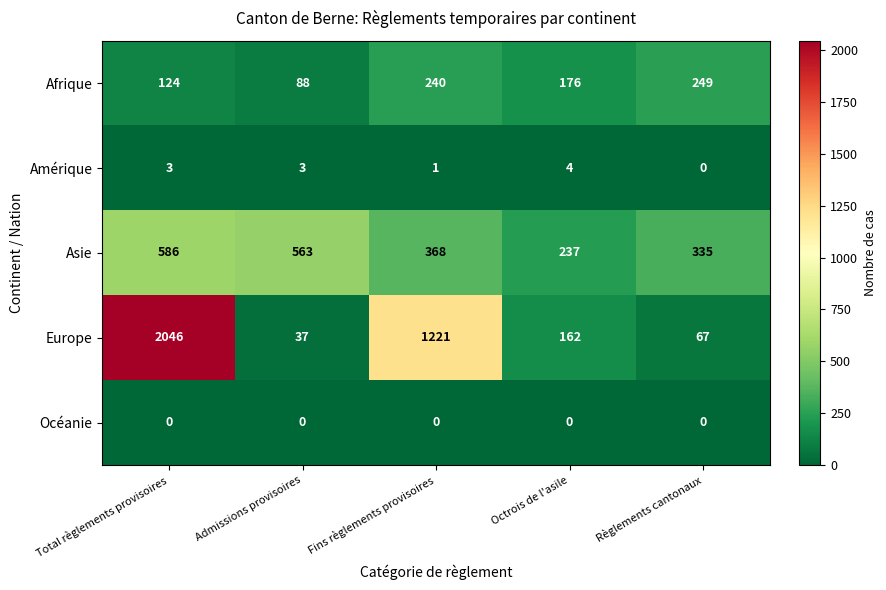

How many categories are shown in the chart?

5